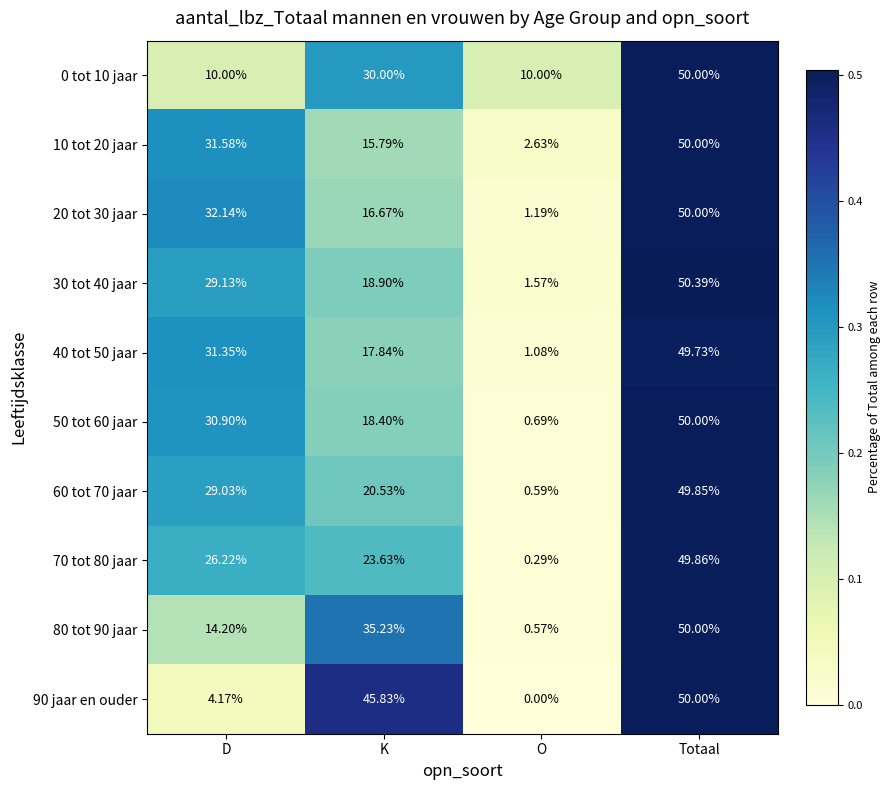

List the labels in order of 70 tot 80 jaar value, smallest first.

O, K, D, Totaal